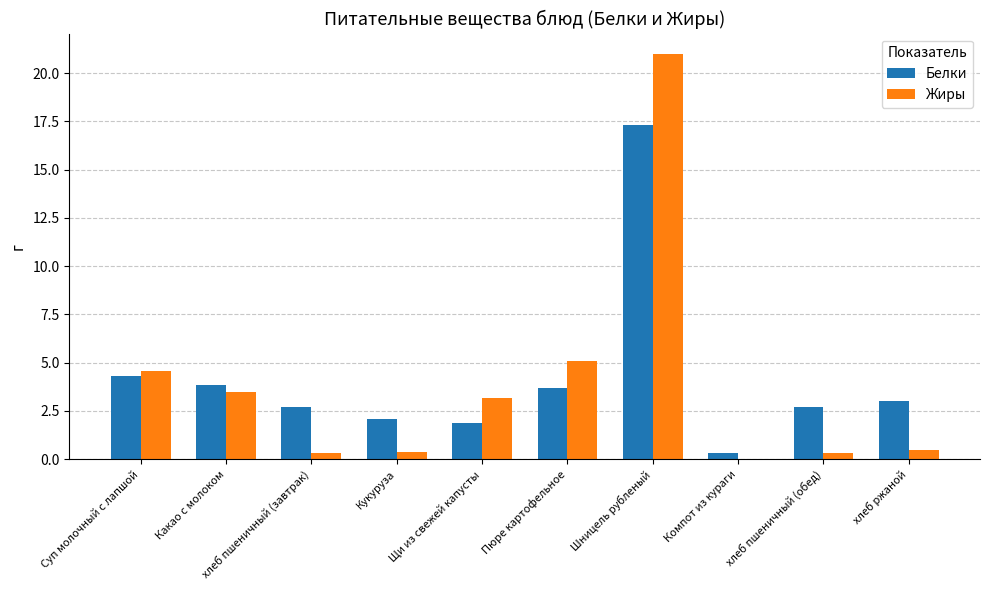

What is the sum of the Белки values at Щи из свежей капусты and Какао с молоком?

5.7